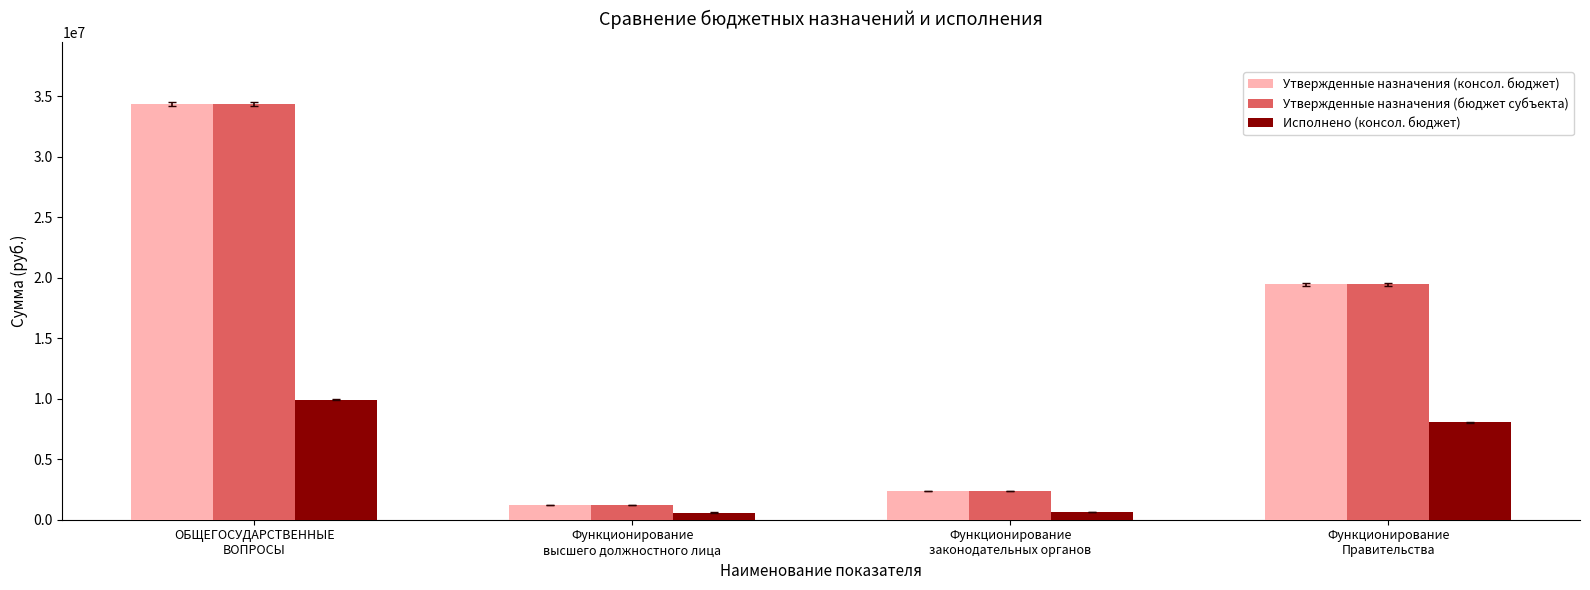

What is the sum of the Утвержденные назначения (консол. бюджет) values at Функционирование
Правительства and ОБЩЕГОСУДАРСТВЕННЫЕ
ВОПРОСЫ?

53766400.0